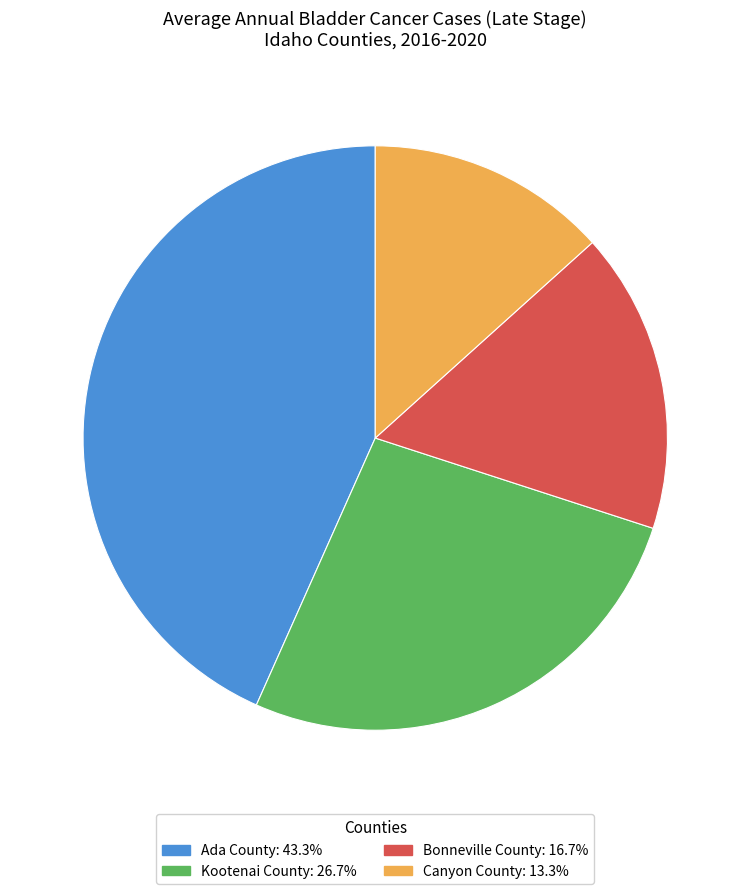

Which has a higher value, Ada County or Kootenai County?

Ada County